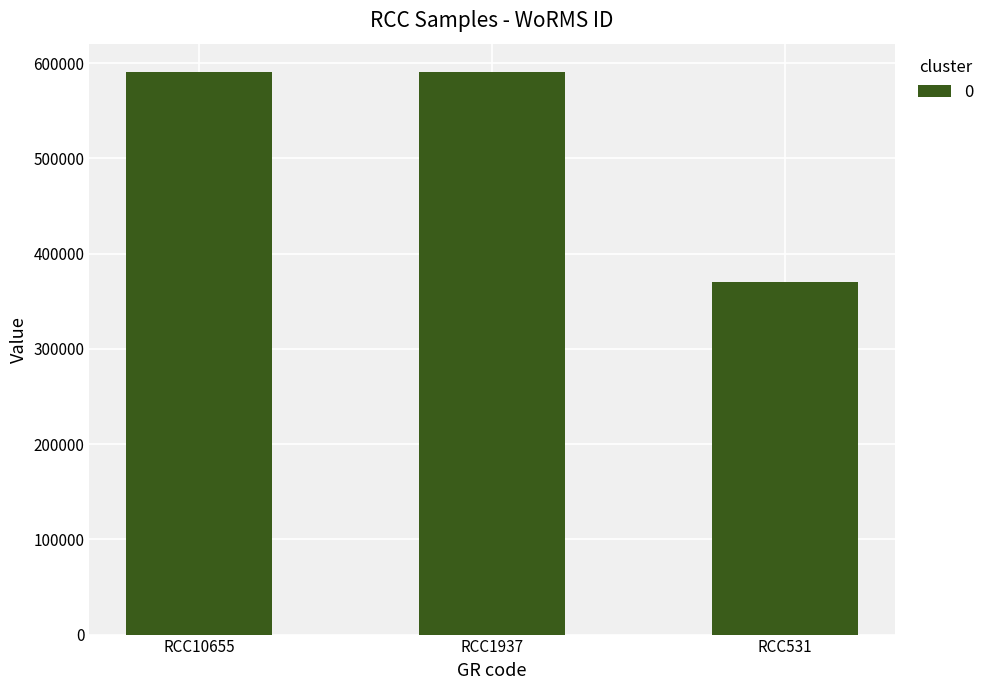

Read the value at RCC10655.

590823